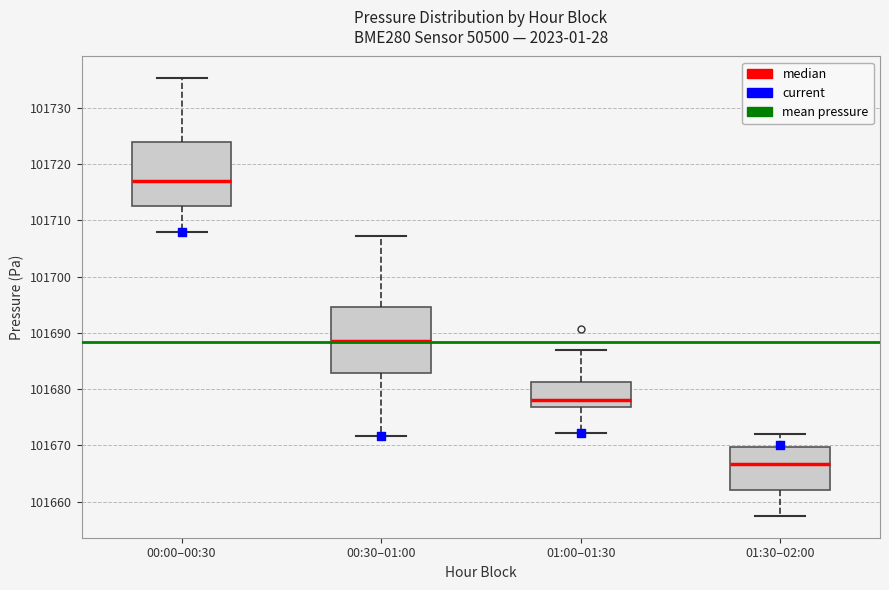

Where does the upper whisker of the box for 01:30–02:00 end on the y-axis? The values are not printed on the chart, so give them approximately, as read against the axis.

101672